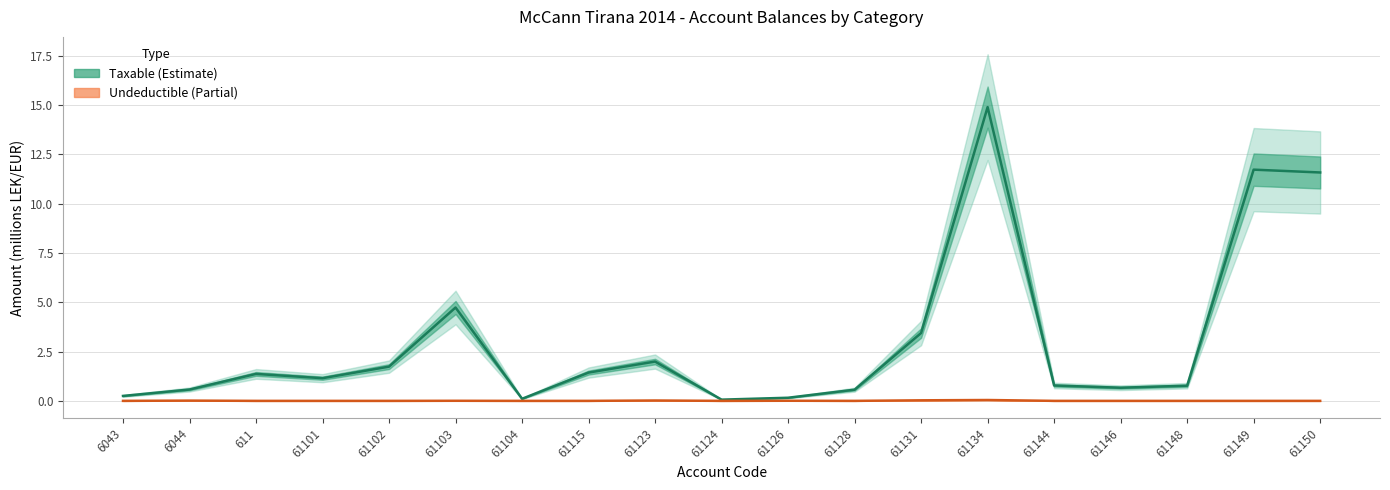

At which category does the chart reach its minimum across all series?

6043